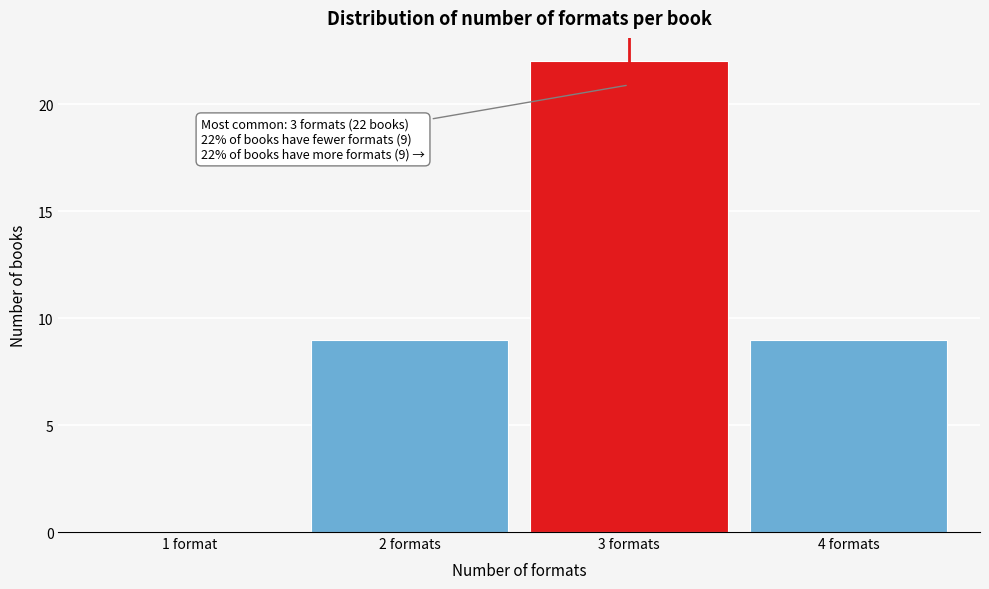

Reading left to right, transcribe all the data shown in this chart.

1 format=0	2 formats=9	3 formats=22	4 formats=9